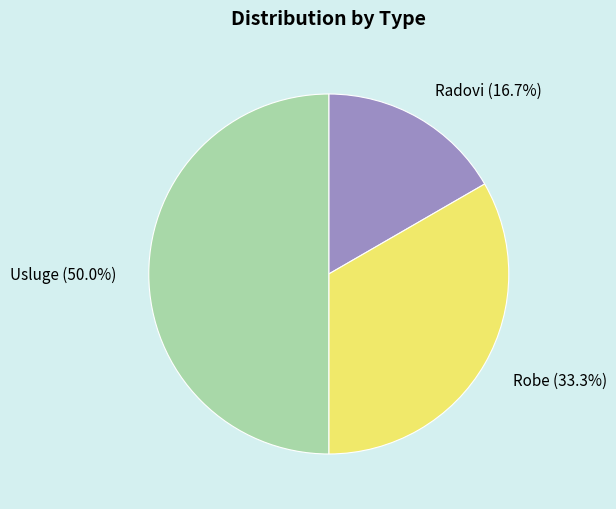

What percentage do Usluge and Robe together represent?

83.3%